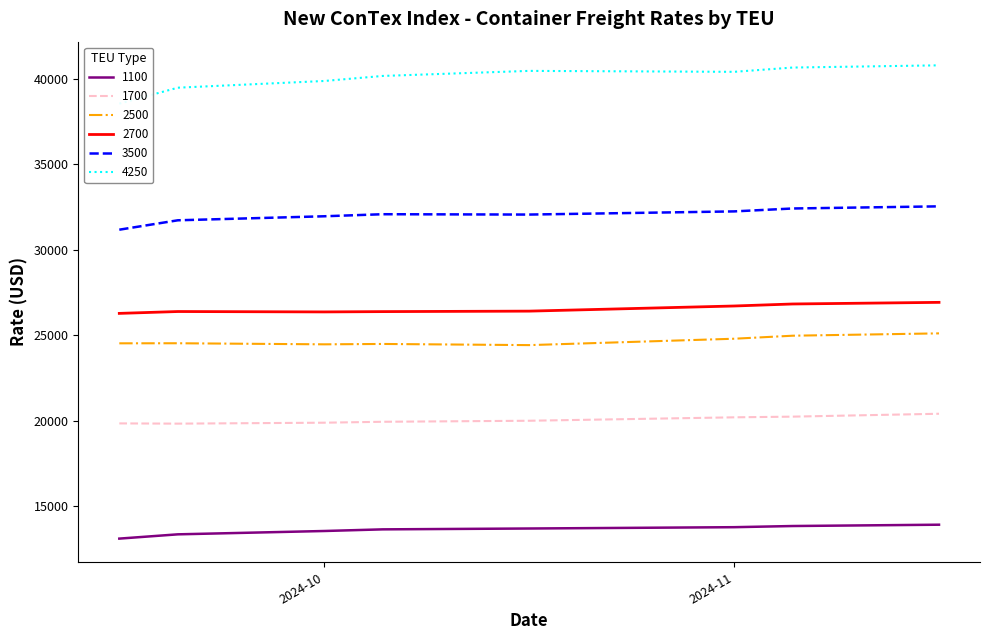

What is the lowest value of the 1100 series?

13114